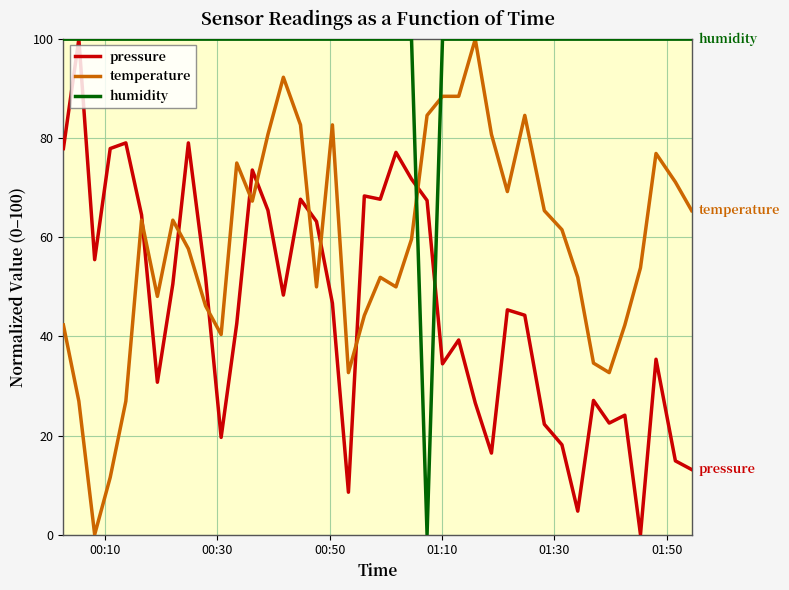

What is the maximum value for humidity?

100.0